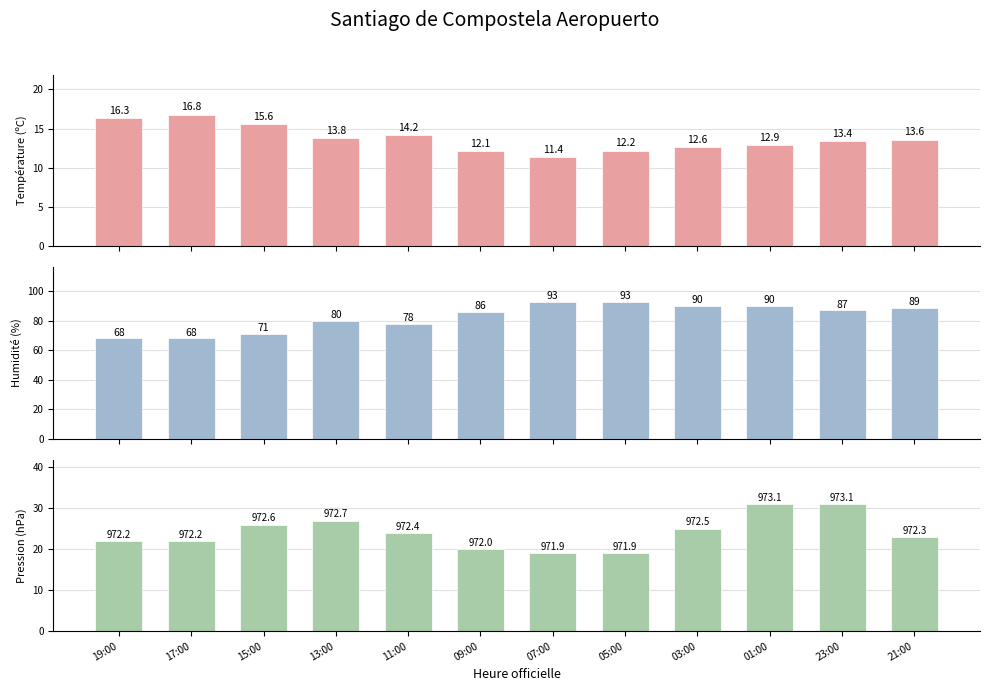

Read the Pression (hPa) value at 23:00.

31.0